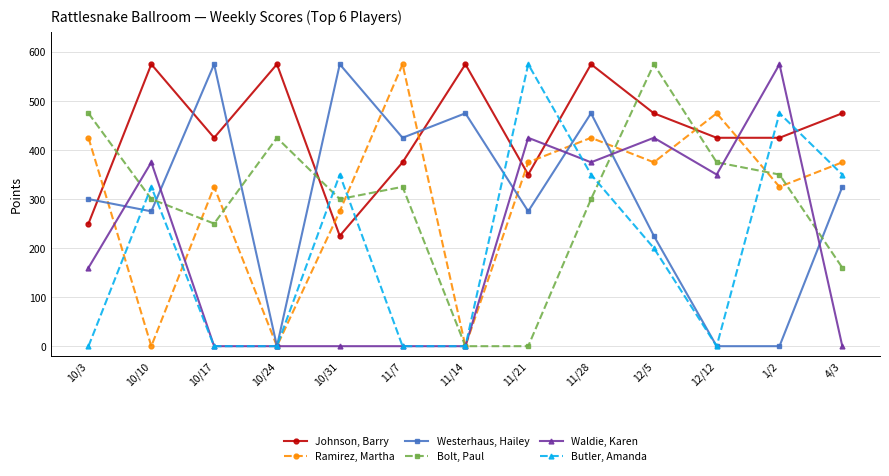

What is the spread (max minus min) of values at 11/7?

575